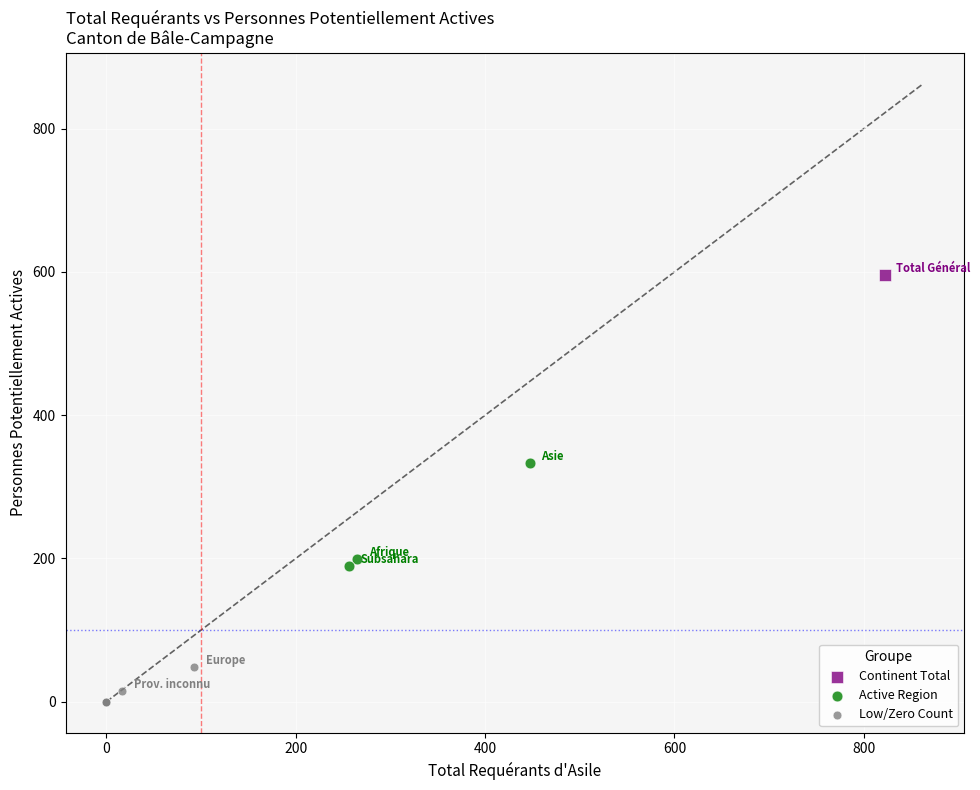

What are all the series names shown in the legend?

Continent Total, Active Region, Low/Zero Count